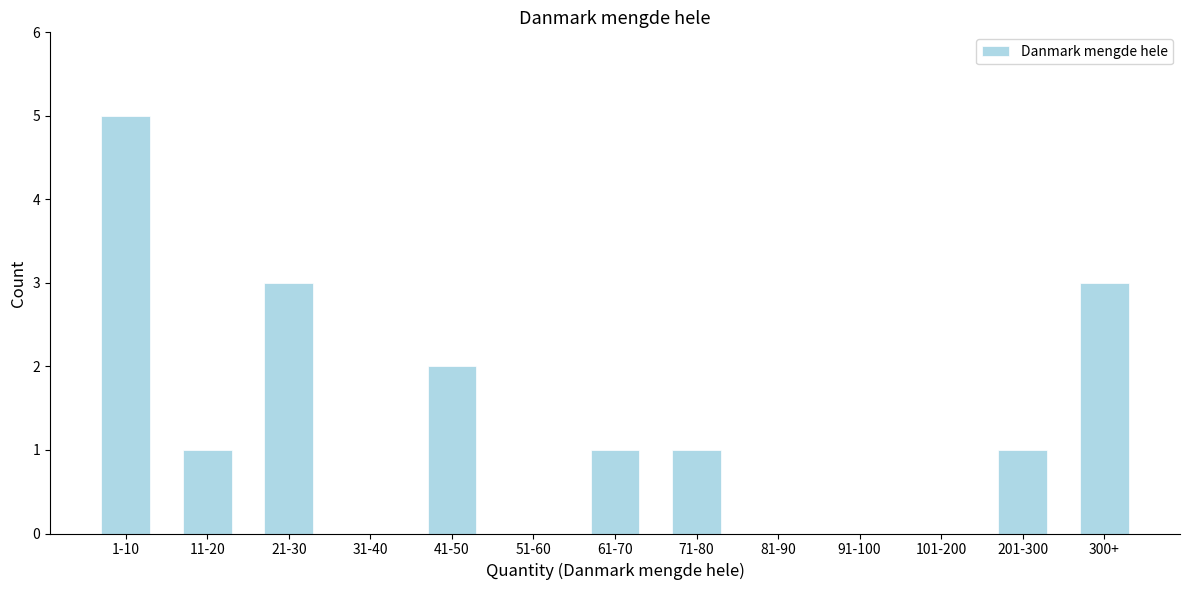

Reading left to right, extract all data points from this chart.

1-10=5	11-20=1	21-30=3	31-40=0	41-50=2	51-60=0	61-70=1	71-80=1	81-90=0	91-100=0	101-200=0	201-300=1	300+=3